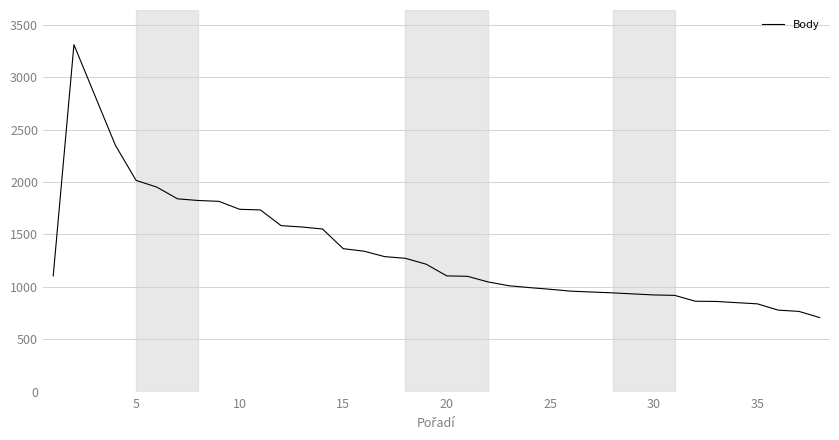

What is the sum of all values?

51724